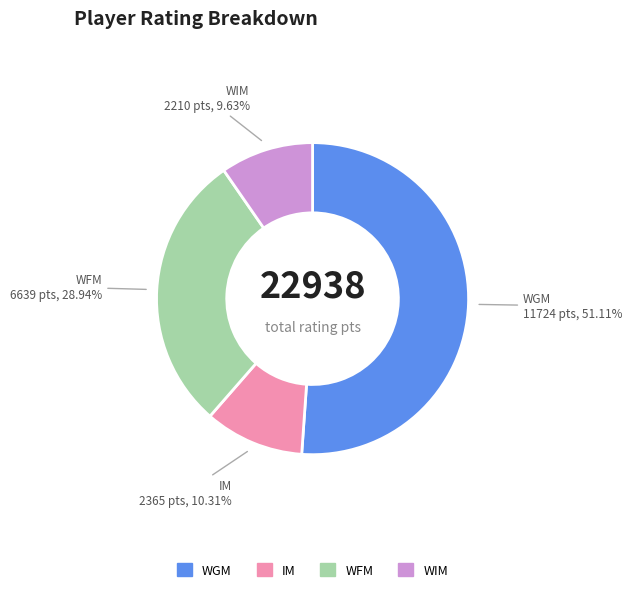

Is there a majority slice in this chart?

Yes